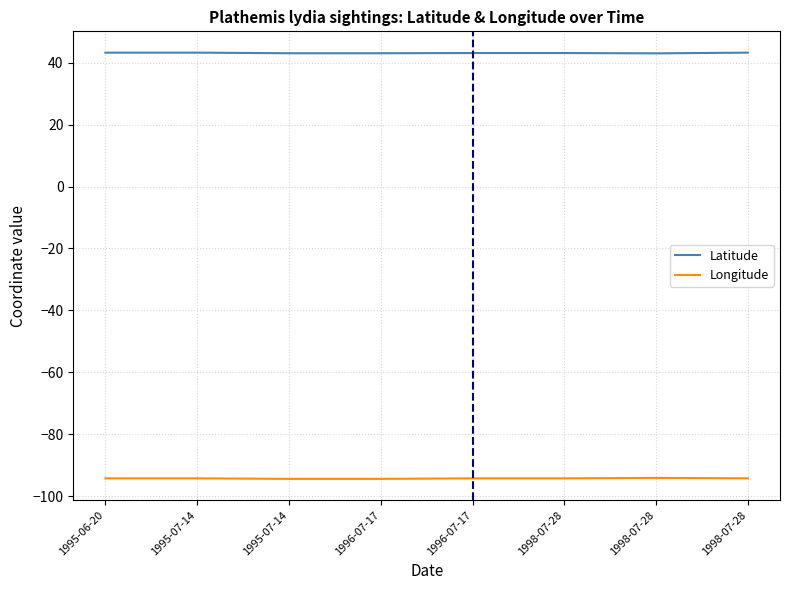

What is the total value across all series at 1998-07-28?

-51.1